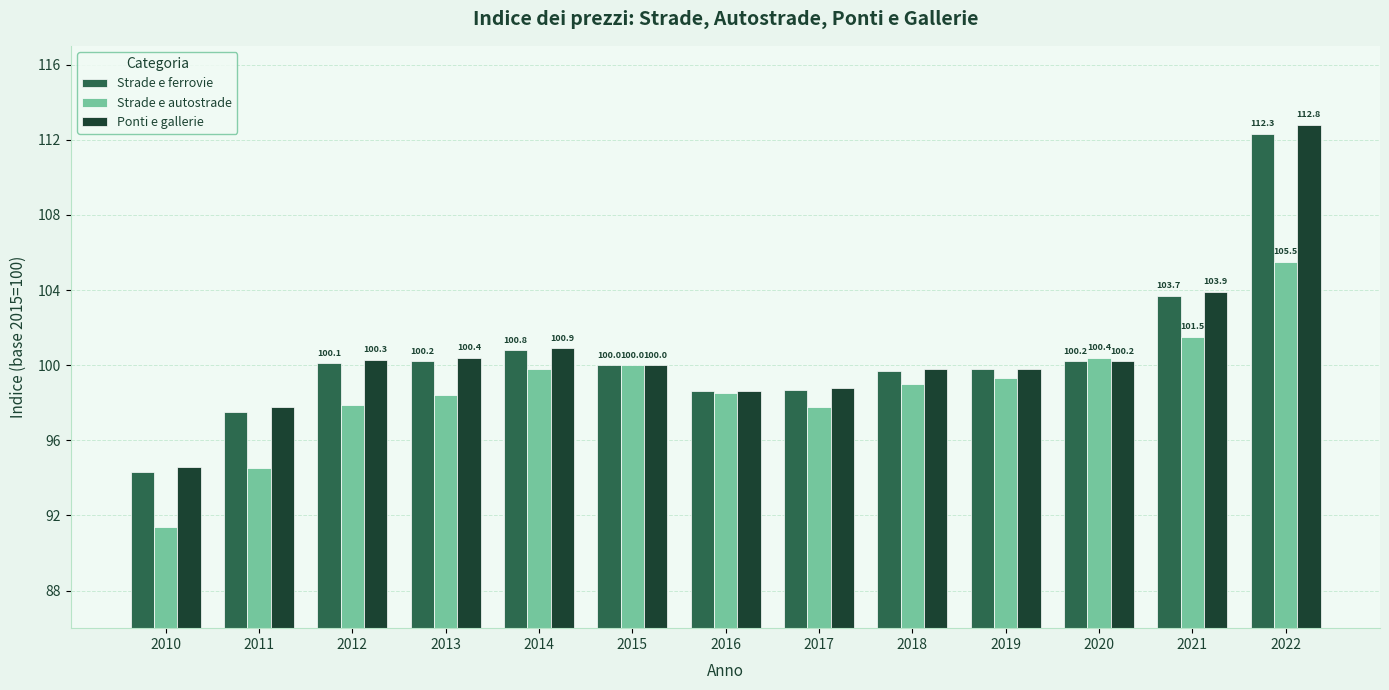

How many groups of bars are there?

13